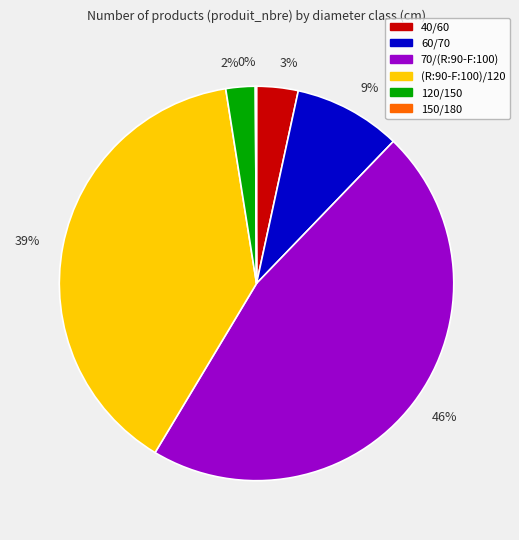

Does 3% represent more than half of the total?

No